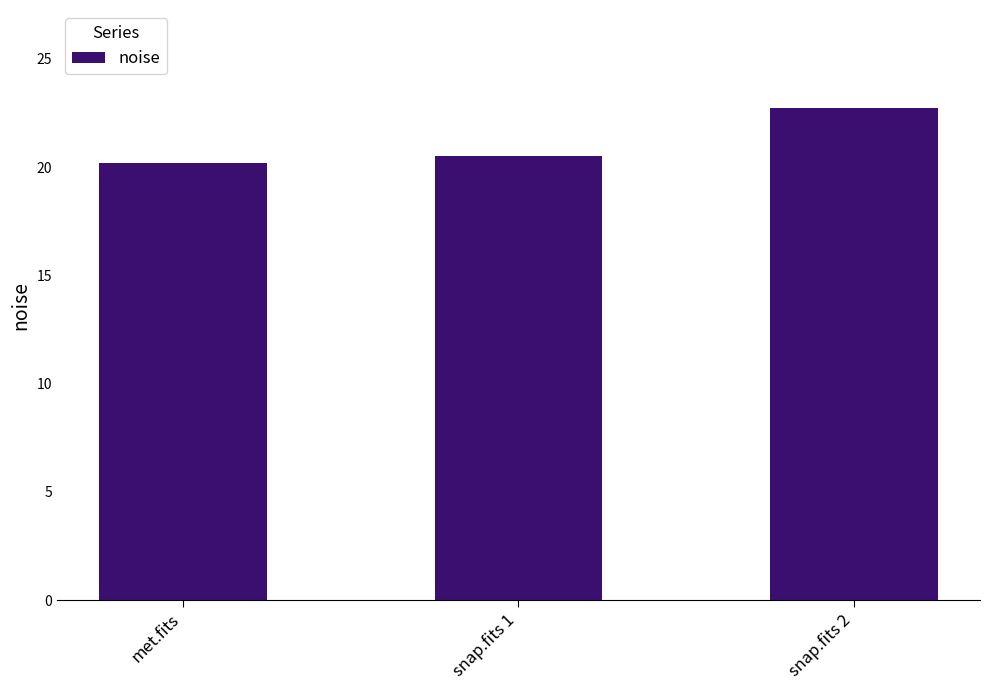

Is it true that the value at met.fits is 20.2?

True